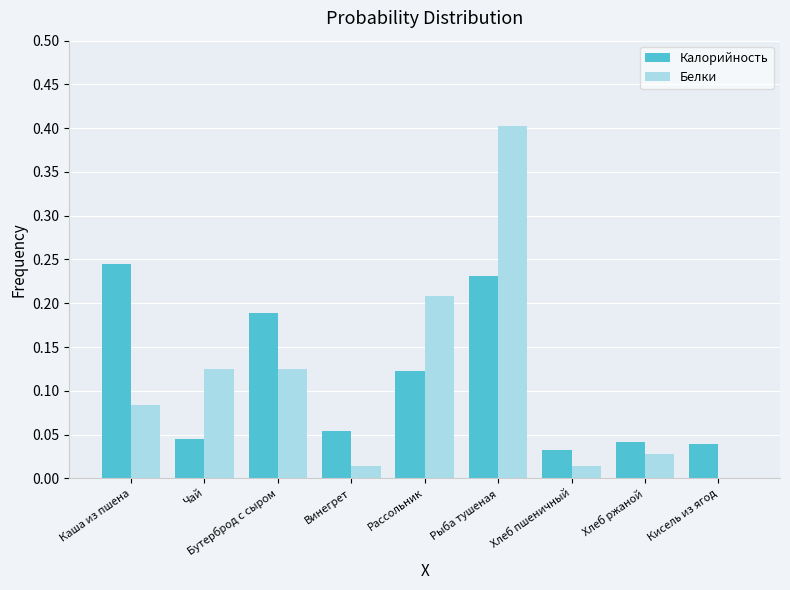

How many groups of bars are there?

9